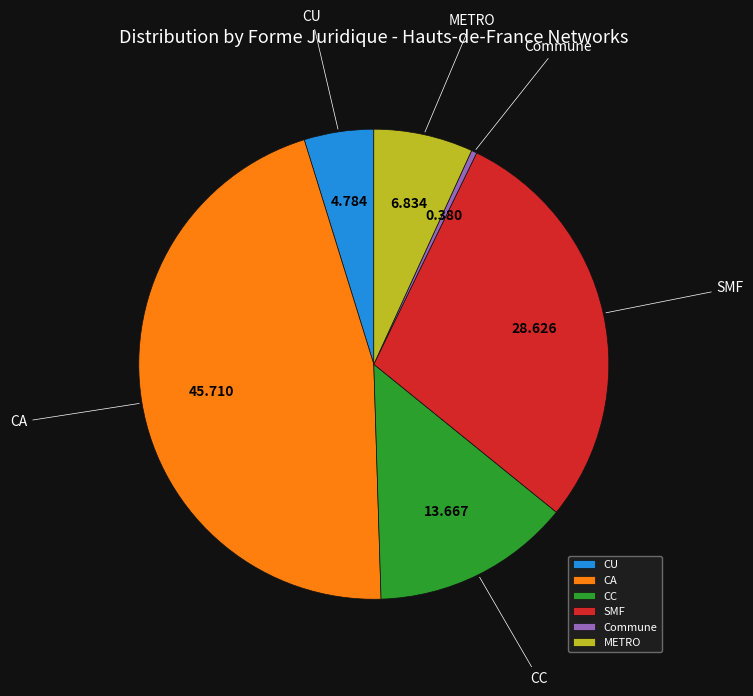

Is there any slice that represents more than half of the pie?

No